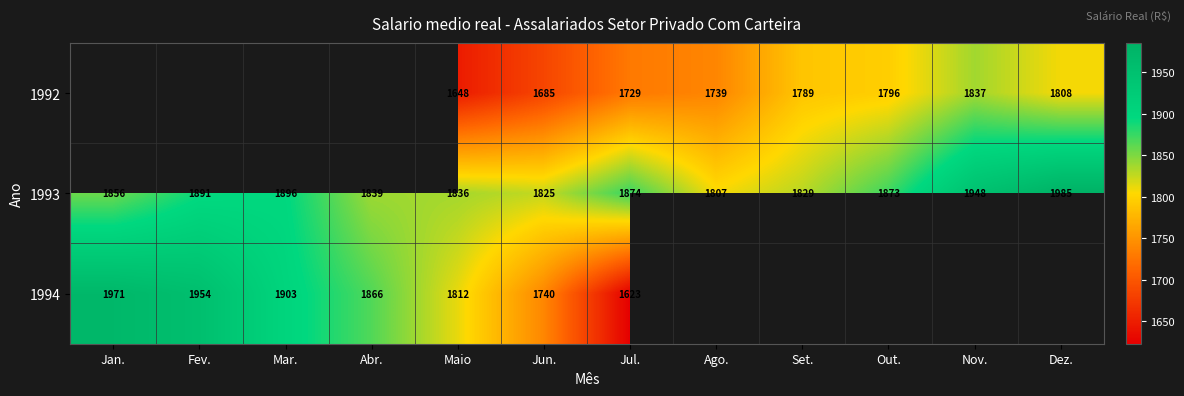

How many data points does each series have?

12